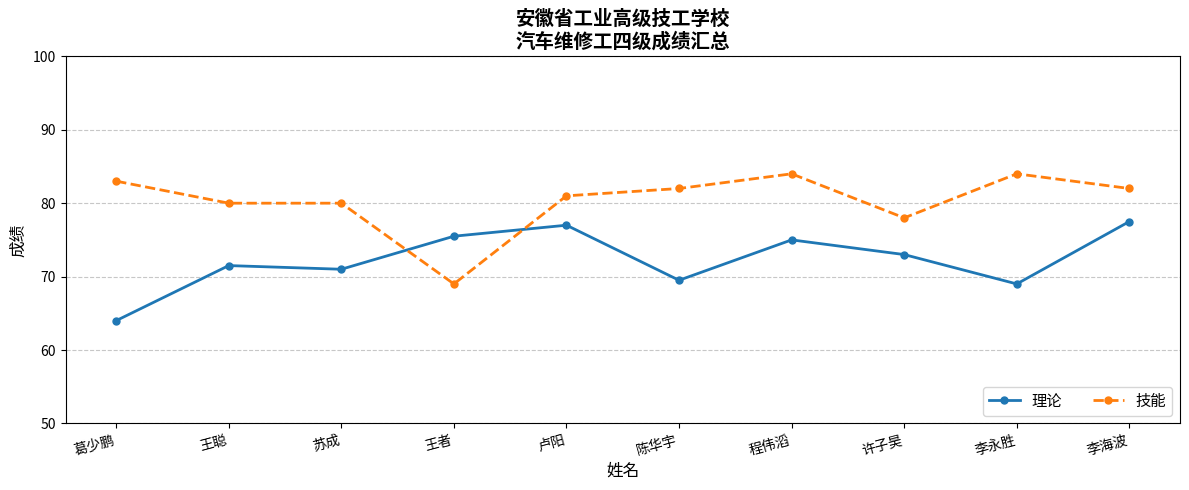

True or false: 理论 and 技能 intersect in this chart.

True